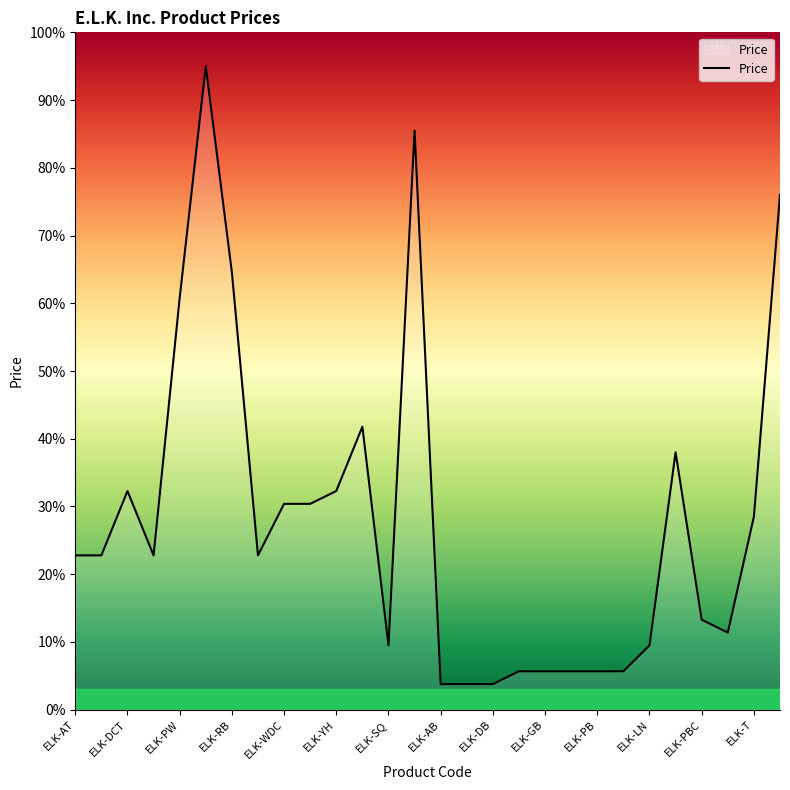

What is the minimum value shown in the chart?

3.8